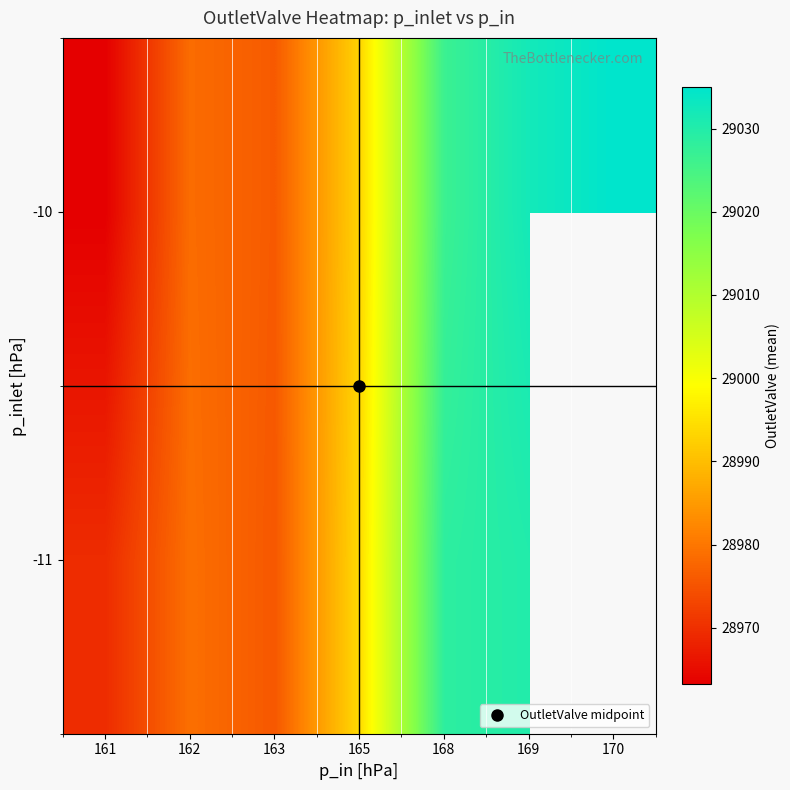

The value of -11 at 169 is 29030.1. True or false?

True